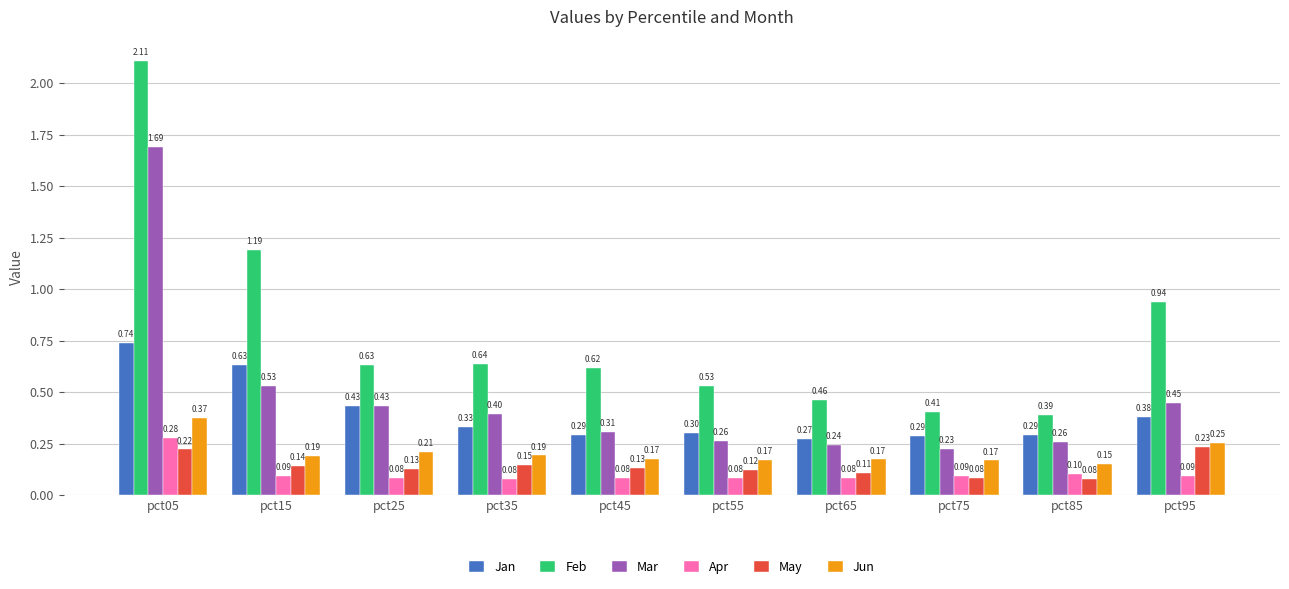

Is it true that Jun equals 0.1 at pct25?

False